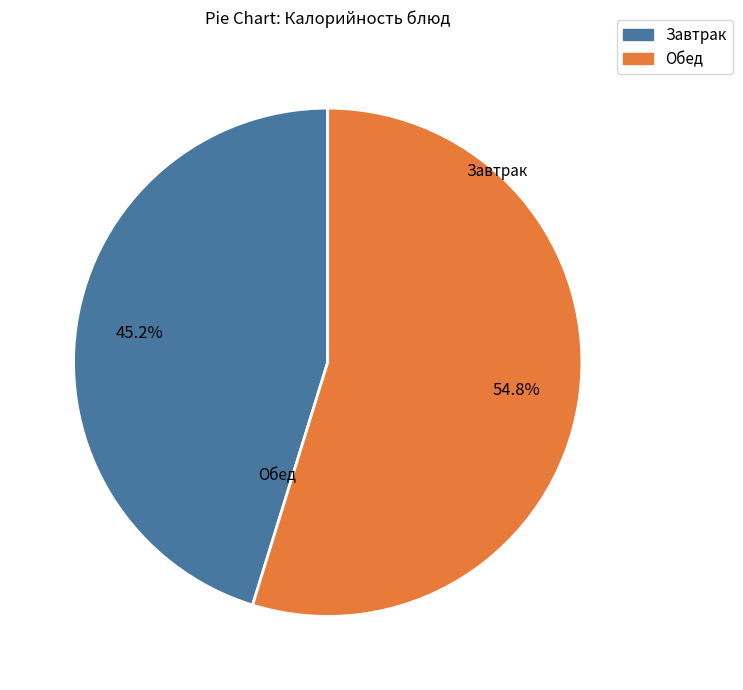

Does any single category account for the majority?

Yes